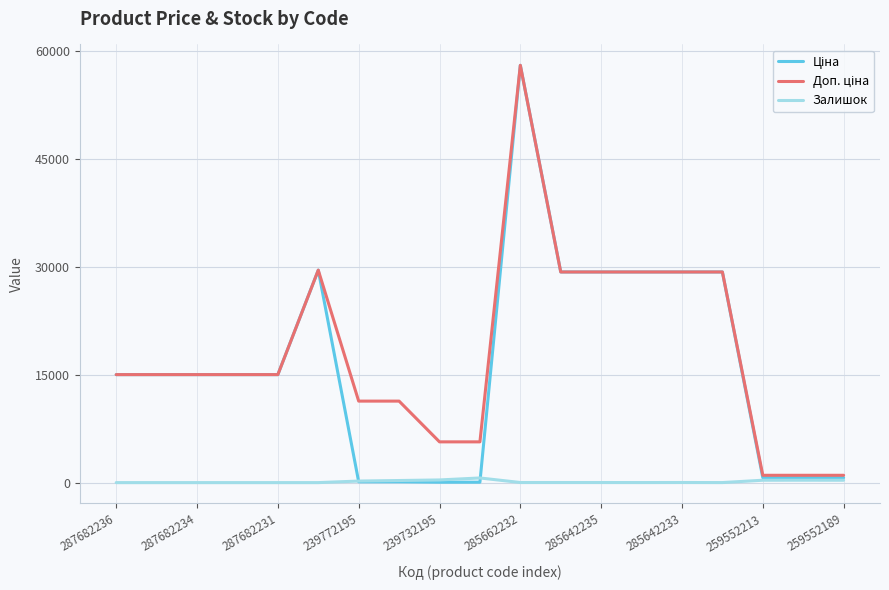

How many lines are shown in the chart?

3